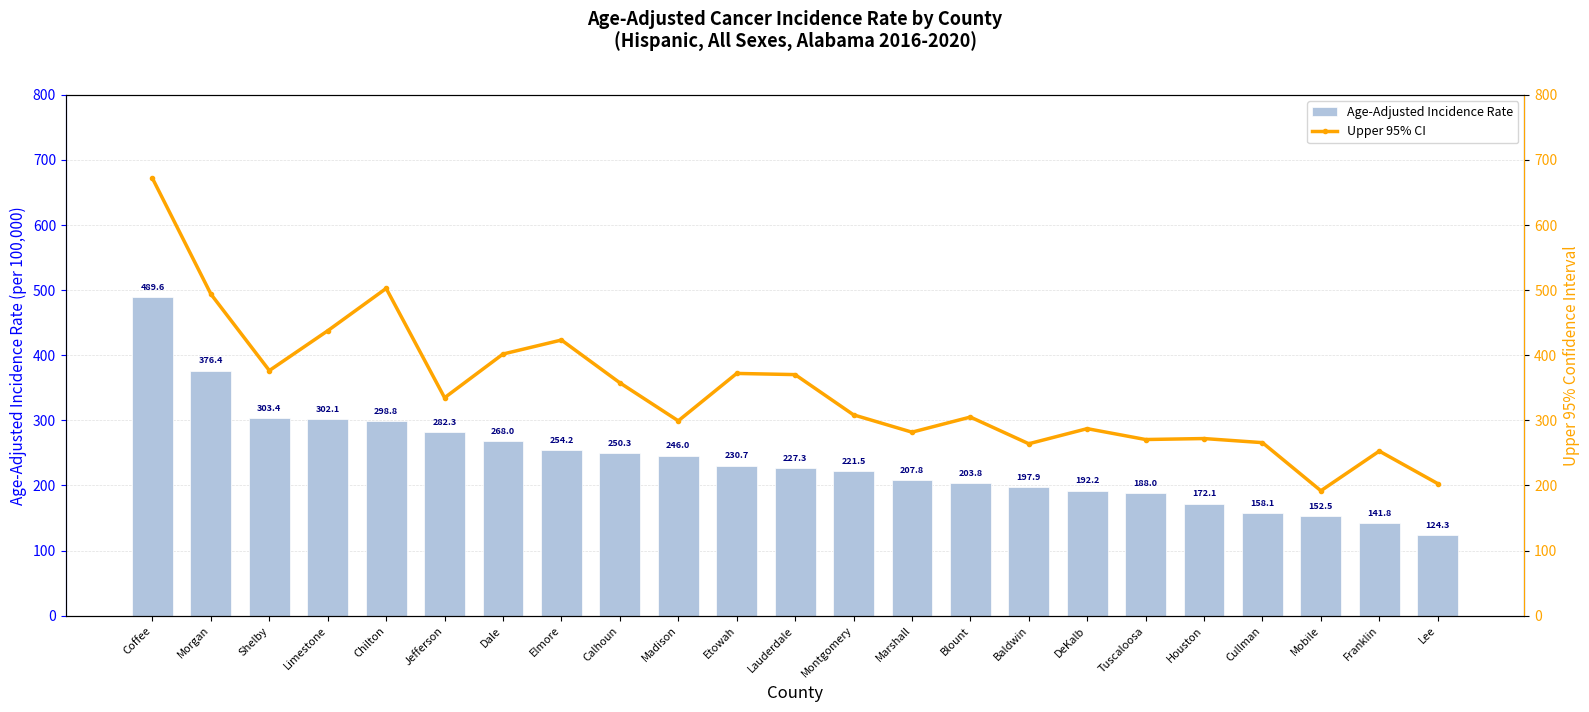

At which label is Age-Adjusted Incidence Rate closest to 306?

Shelby